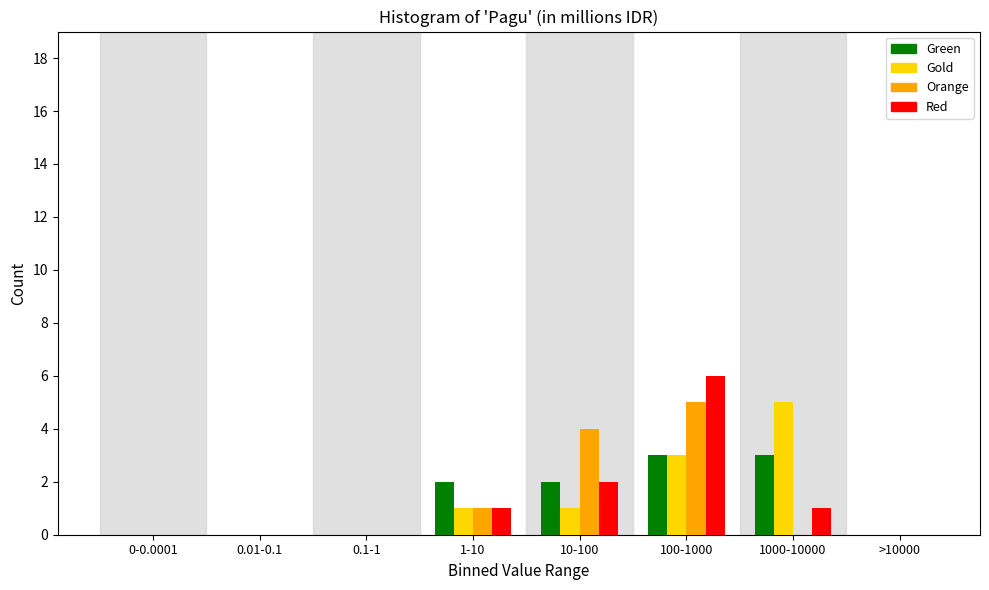

At which category is the sum across all series the highest?

100-1000